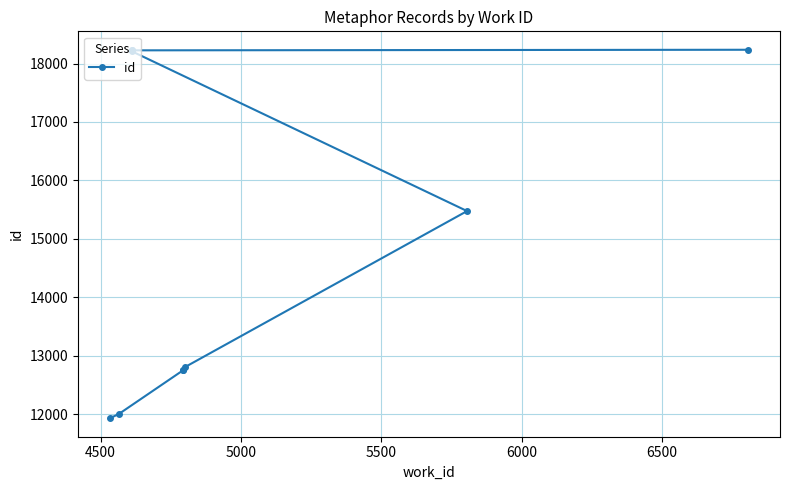

Count the number of data series in this chart.

1